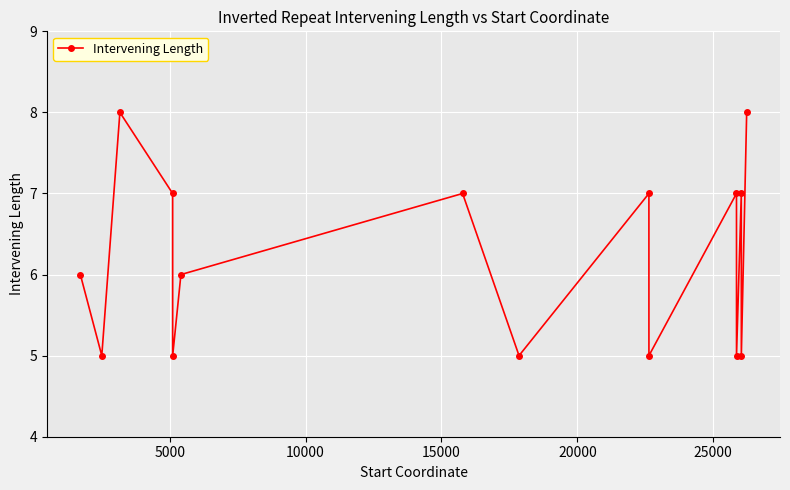

What is the value of the 2nd point from the left?

5